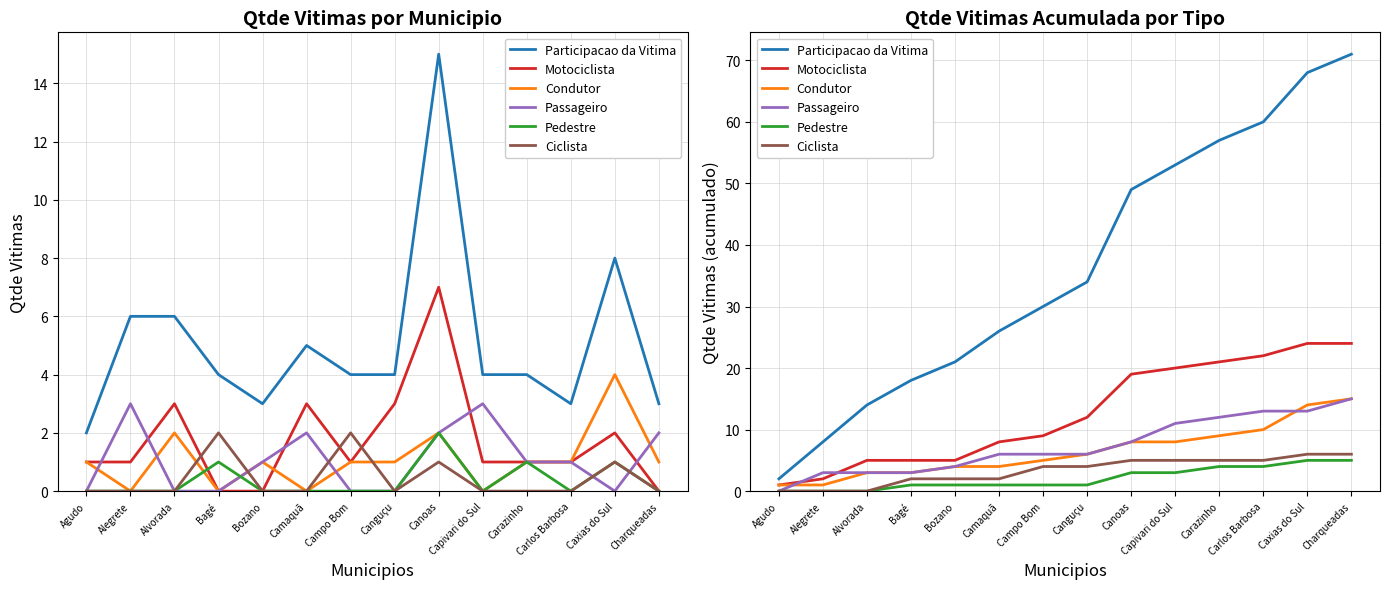

True or false: Ciclista has more than 2 points higher than both neighbors.

False